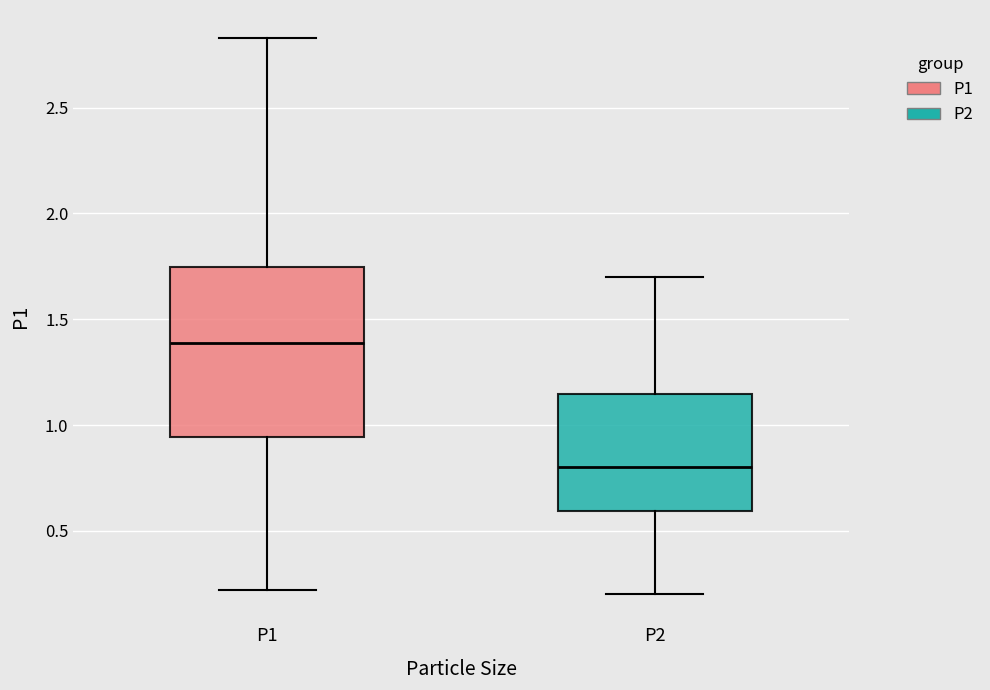

Which box has the highest median line?

P1